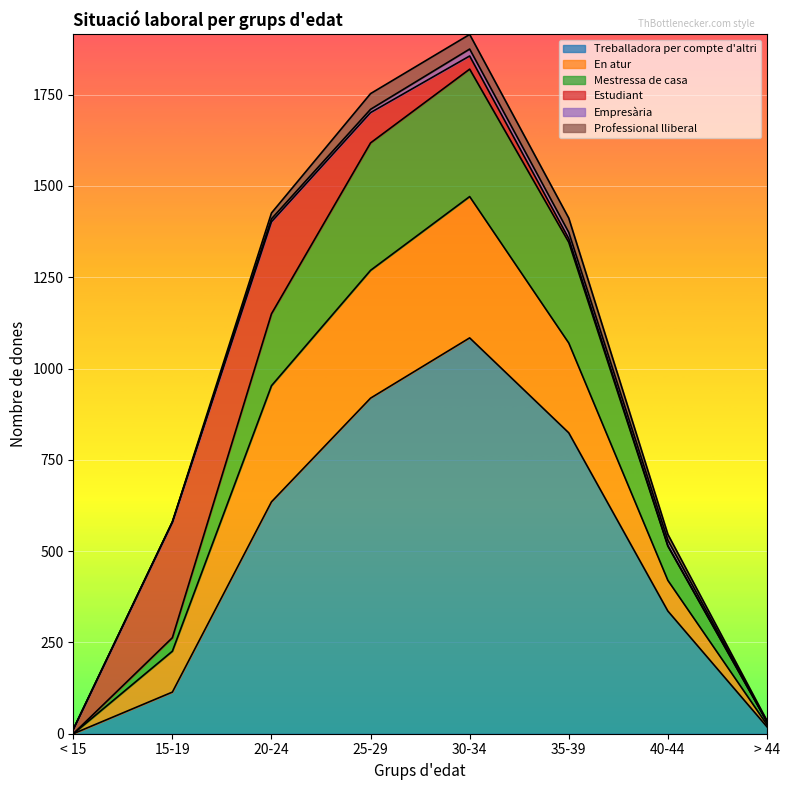

At which category is the sum across all series the highest?

30-34